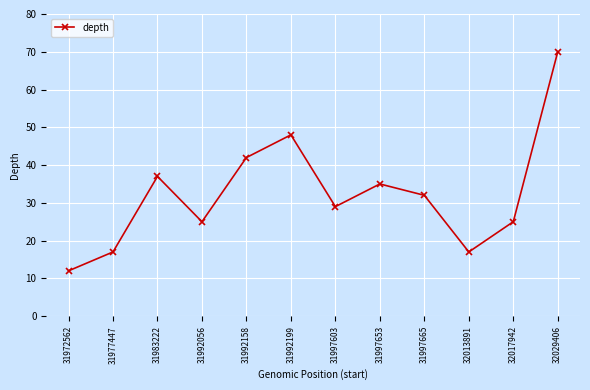

How many points are higher than both their immediate neighbors (excluding endpoints)?

3